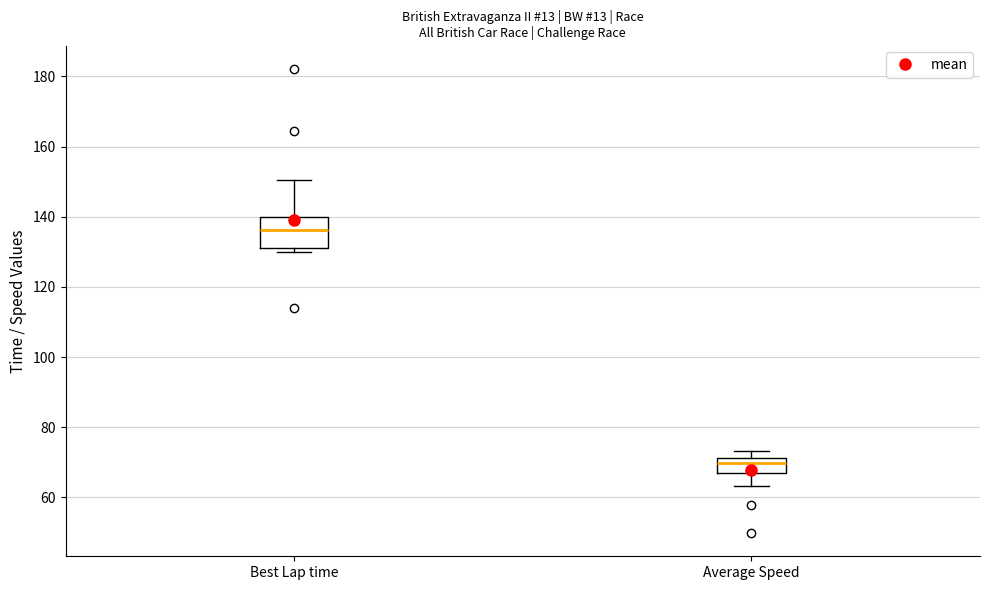

Which box's median line is the lowest?

Average Speed